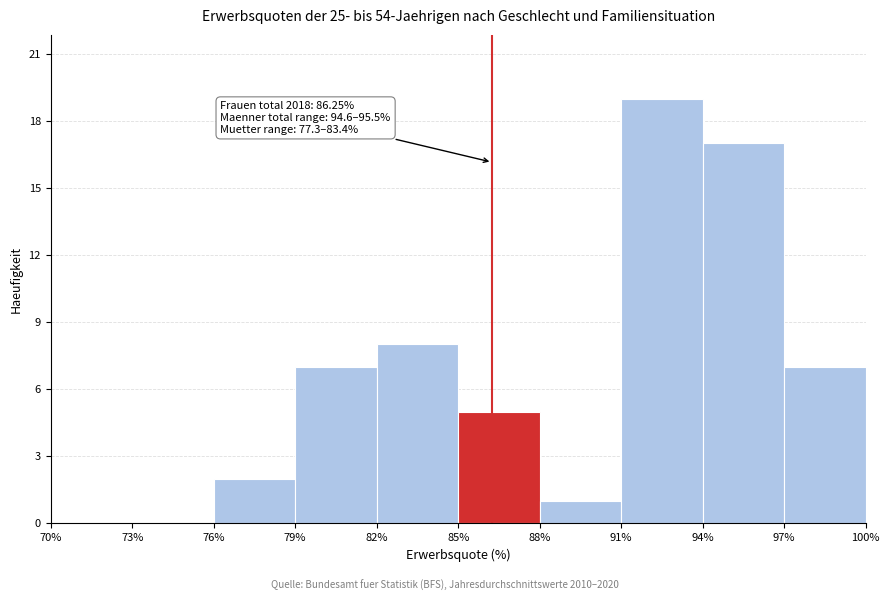

Which range on the x-axis has the tallest bar?

91% to 94%